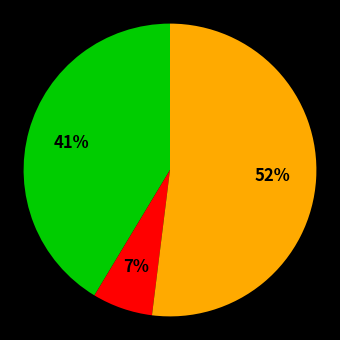

To the nearest percent, what is the average slice percentage?

33%